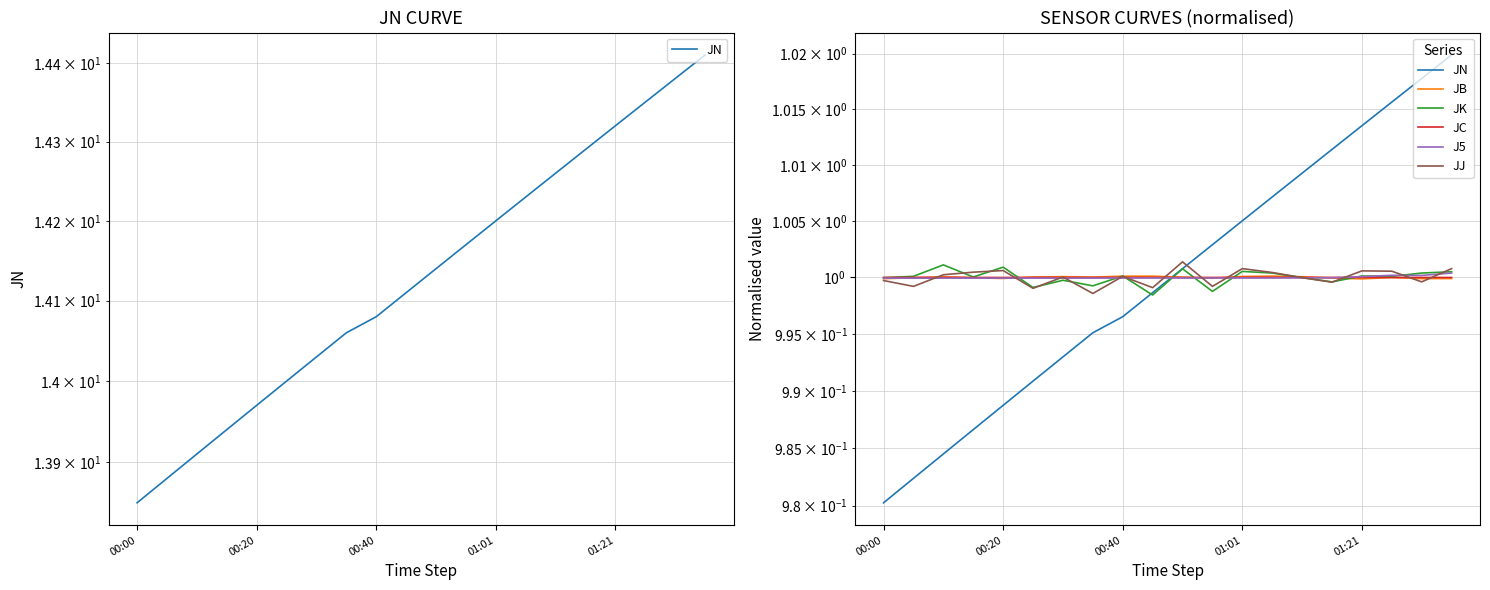

Rank the series by their maximum value, from highest to lowest.

JN, JJ, JK, J5, JB, JC